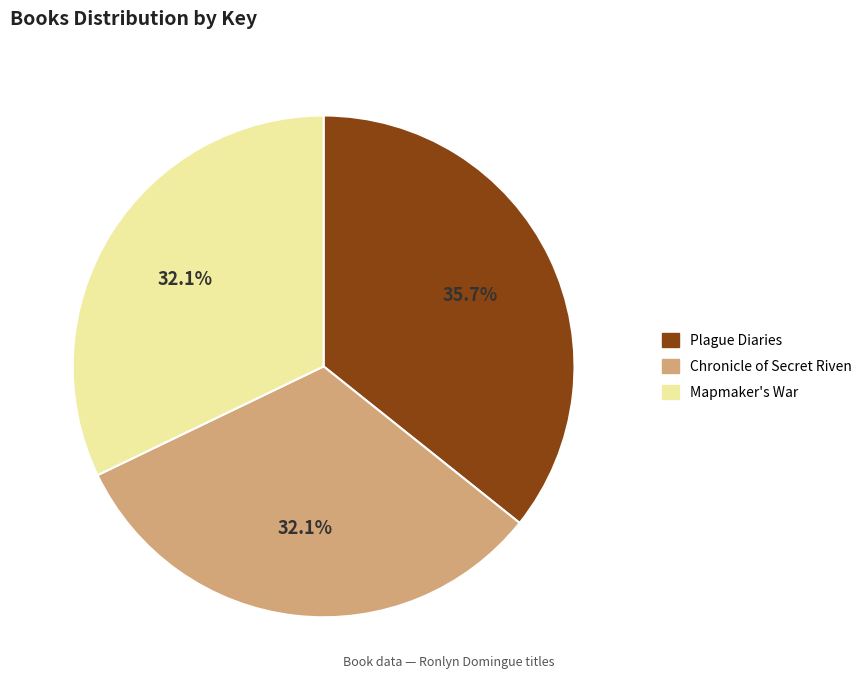

What percentage is the Chronicle of Secret Riven slice, to the nearest percent?

32%